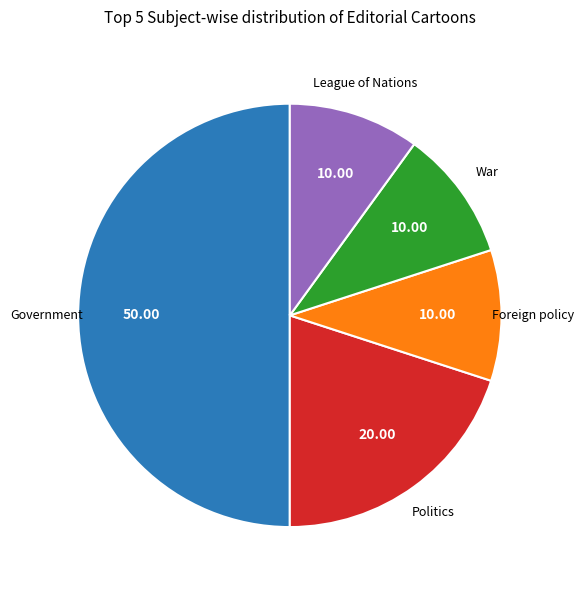

To the nearest percent, what is the average slice percentage?

20%